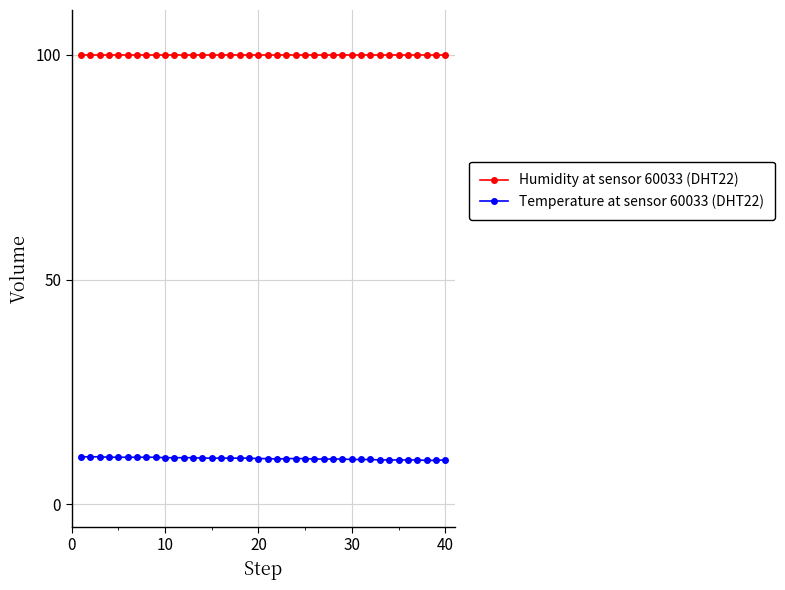

What is the value of the Humidity at sensor 60033 (DHT22) point at the 39th from the left?

99.9